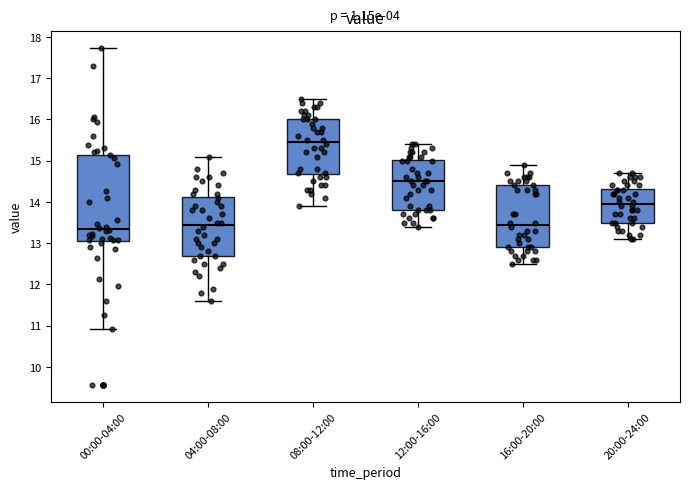

Reading left to right, transcribe this box plot: for each box, give where its median line is, the range the box spans, and where its two whiskers end, as read against the y-axis. The values are not printed on the chart, so give them approximately, as read against the axis.

00:00-04:00: median 13.4, box 13.1 to 15.1, whiskers 10.9 to 17.7
04:00-08:00: median 13.5, box 12.7 to 14.1, whiskers 11.6 to 15.1
08:00-12:00: median 15.5, box 14.7 to 16.0, whiskers 13.9 to 16.5
12:00-16:00: median 14.5, box 13.8 to 15.0, whiskers 13.4 to 15.4
16:00-20:00: median 13.5, box 12.9 to 14.4, whiskers 12.5 to 14.9
20:00-24:00: median 14.0, box 13.5 to 14.3, whiskers 13.1 to 14.7